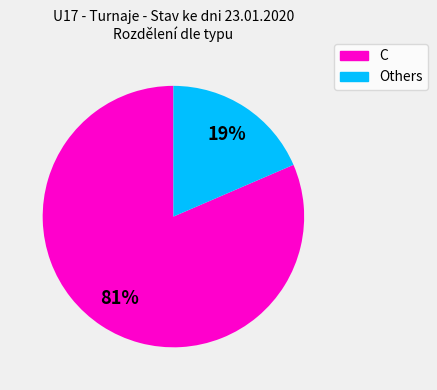

To the nearest percent, what is the combined percentage of C and Others?

100%